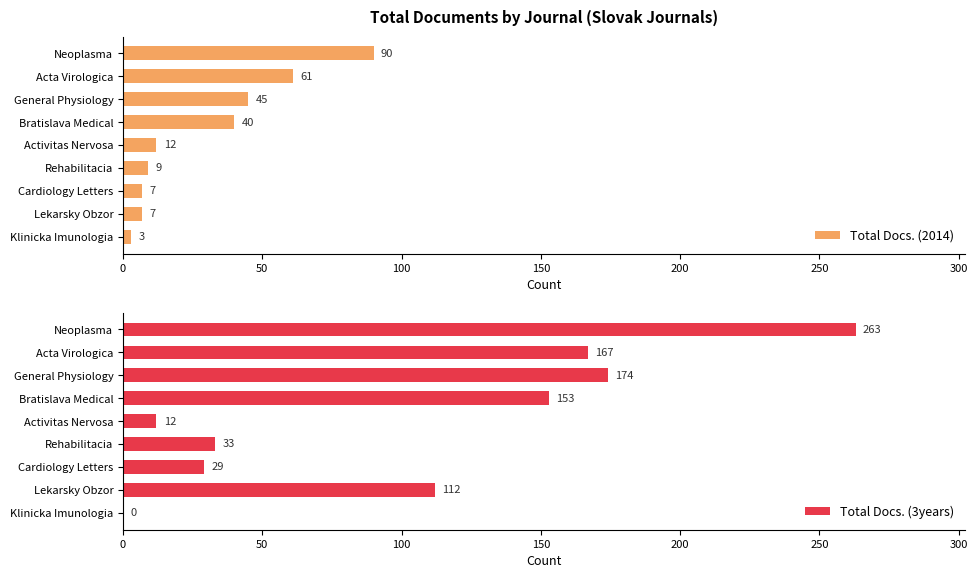

The Total Docs. (2014) series shows 61 at Acta Virologica. True or false?

True